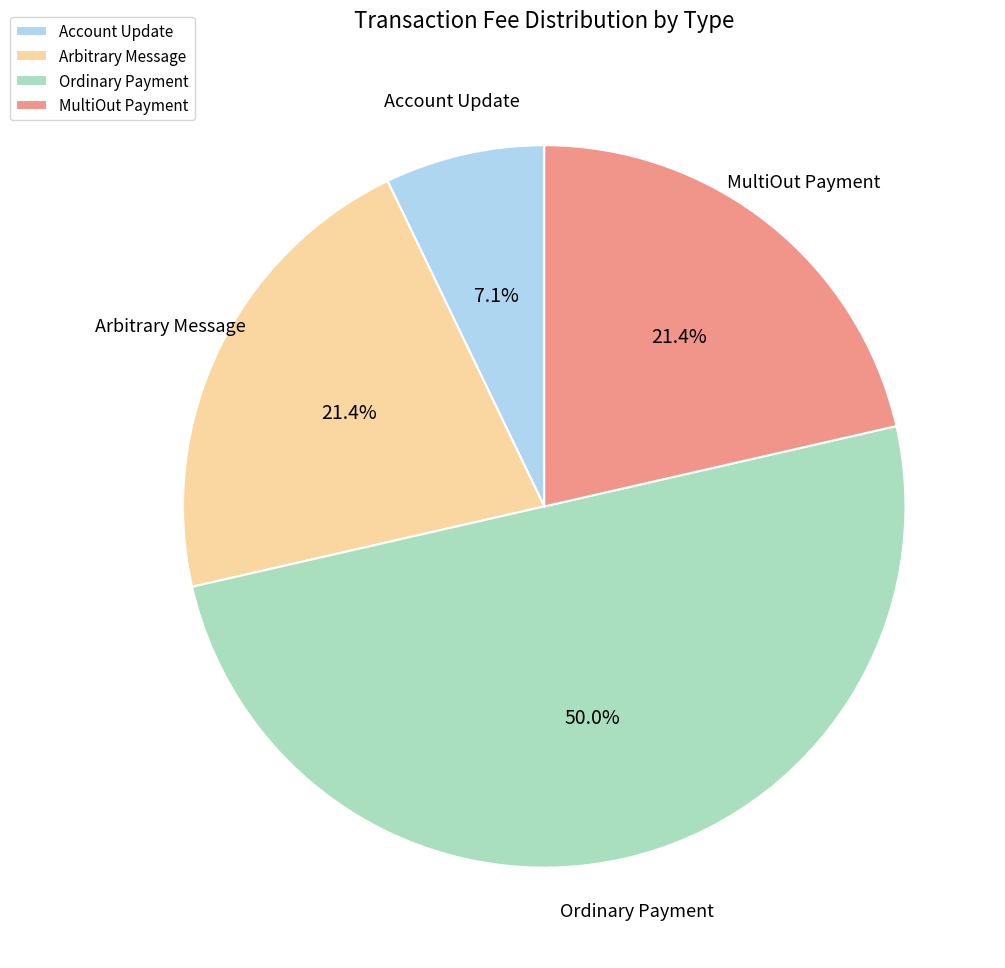

Which slice is the smallest?

Account Update